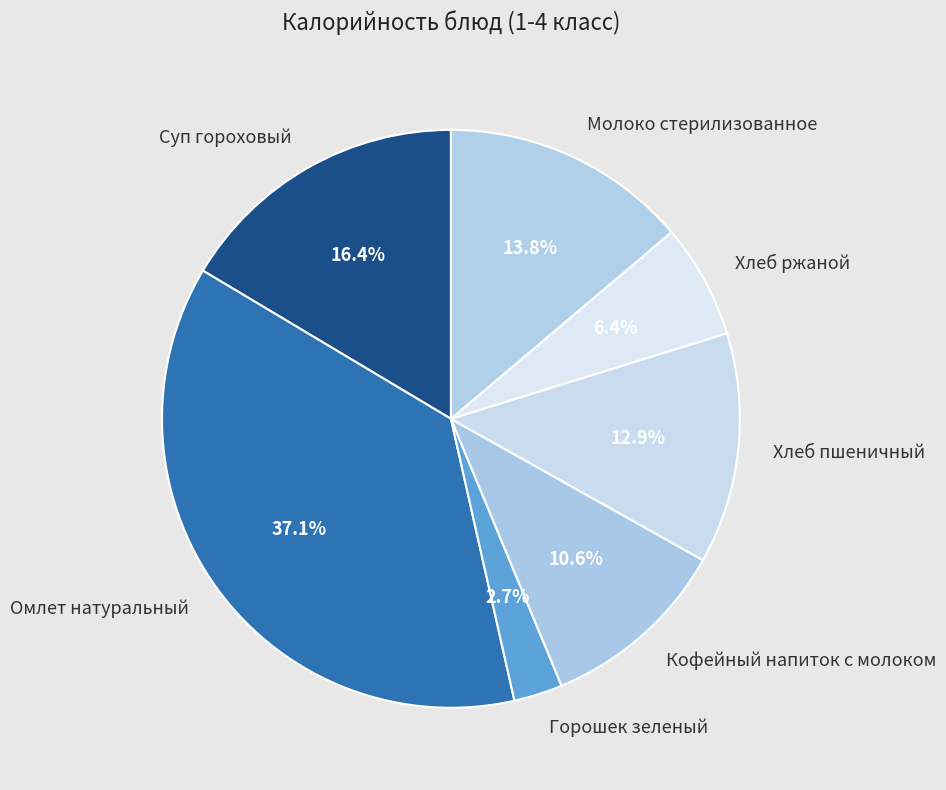

Which has a higher value, Хлеб ржаной or Молоко стерилизованное?

Молоко стерилизованное